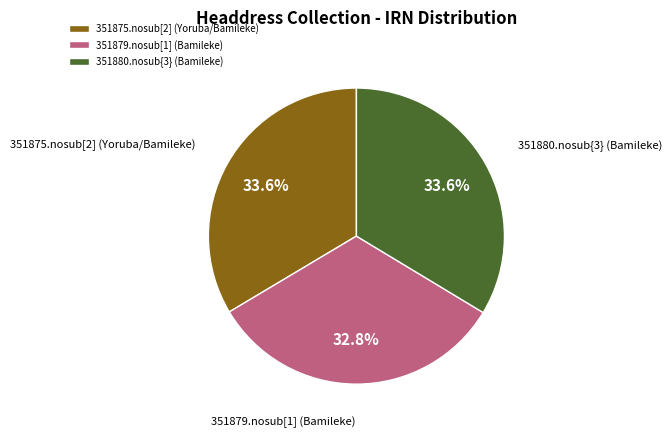

Which category has the smallest portion of the pie?

351879.nosub[1] (Bamileke)